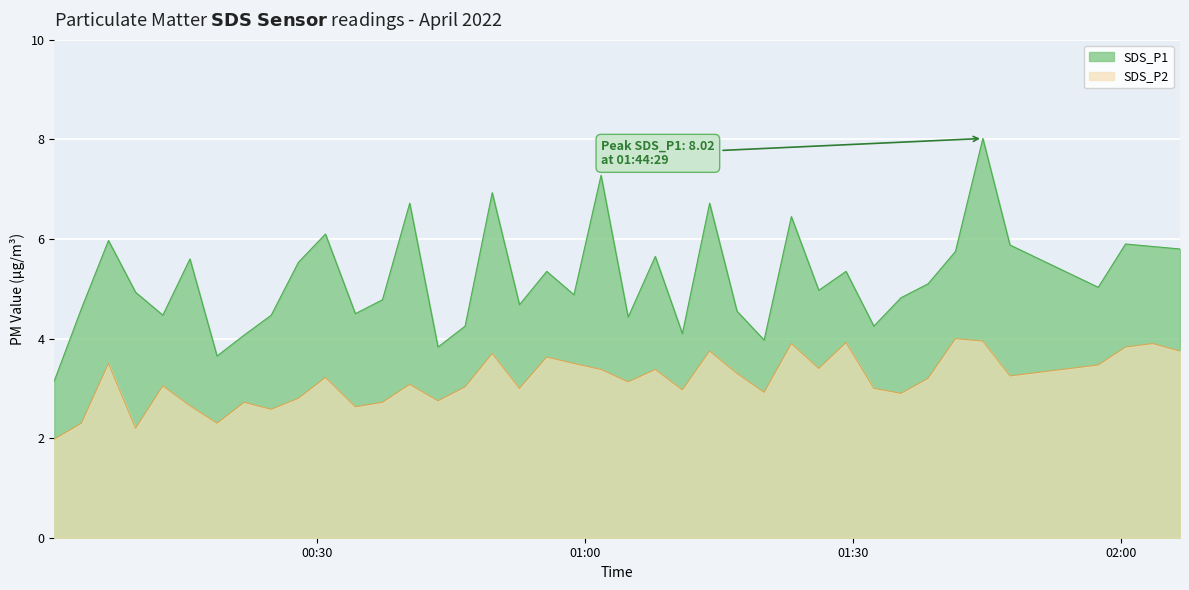

What is the value of the SDS_P2 point at the 3rd from the left?

3.5